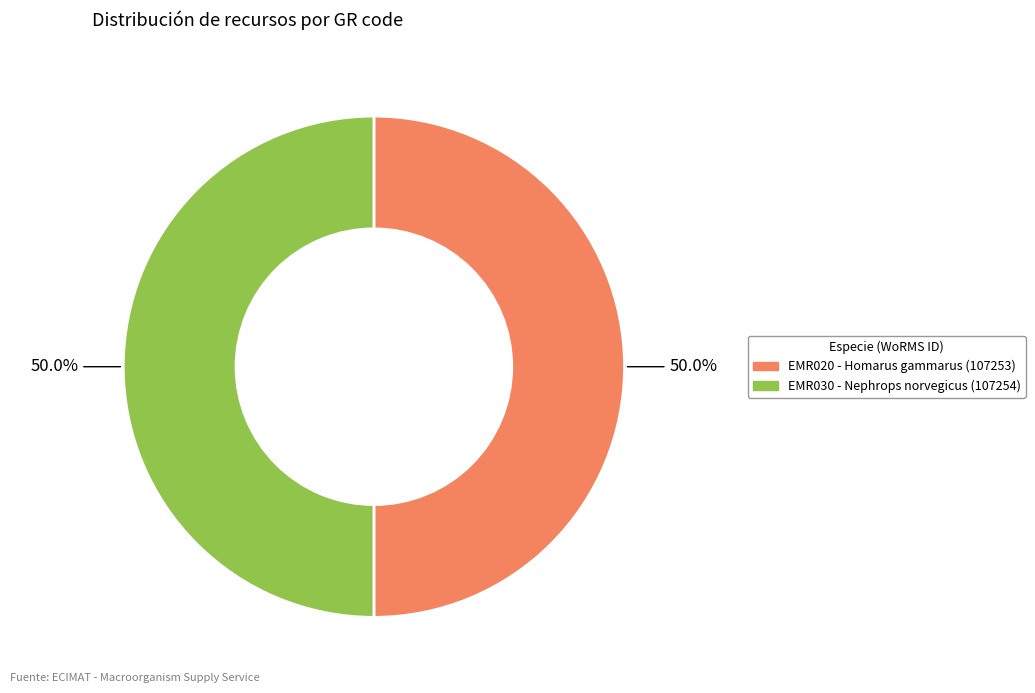

True or false: EMR020 accounts for 50% of the total.

True